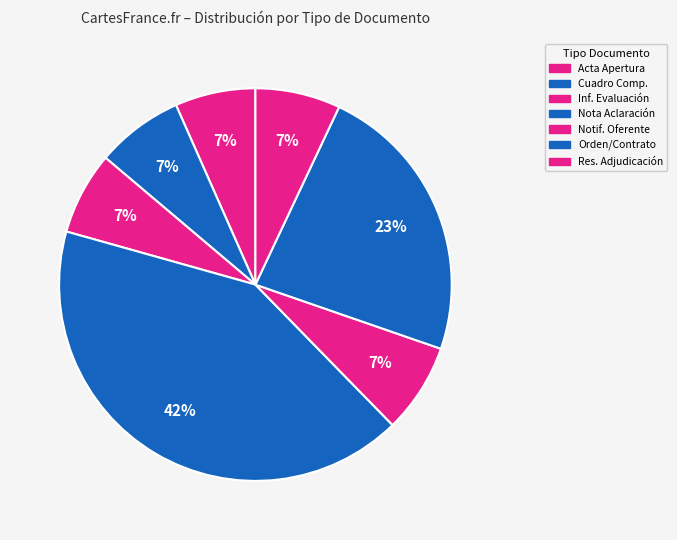

Count the number of slices in the pie.

7